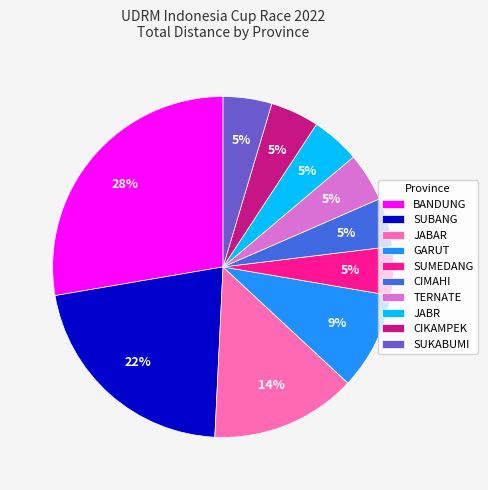

Count the number of slices in the pie.

10